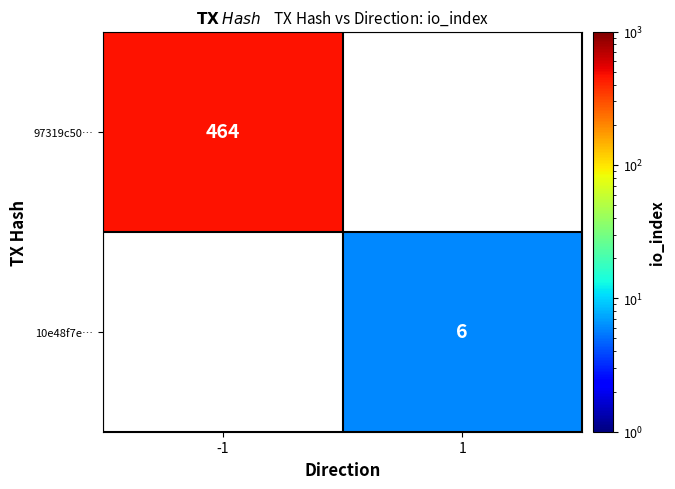

The 97319c50… series shows 464 at -1. True or false?

True